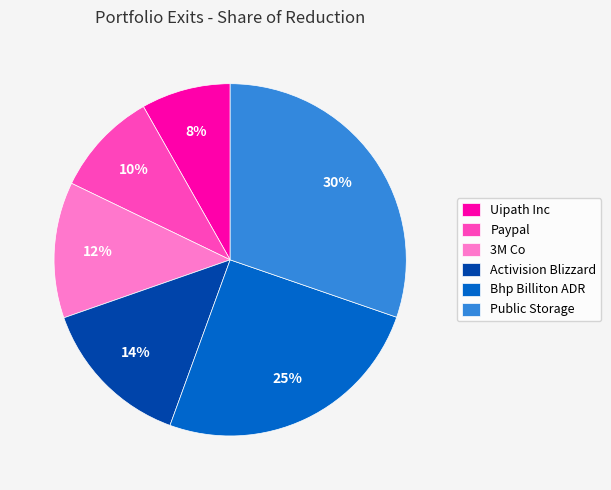

Do Uipath Inc and 3M Co together represent more than half of the pie?

No